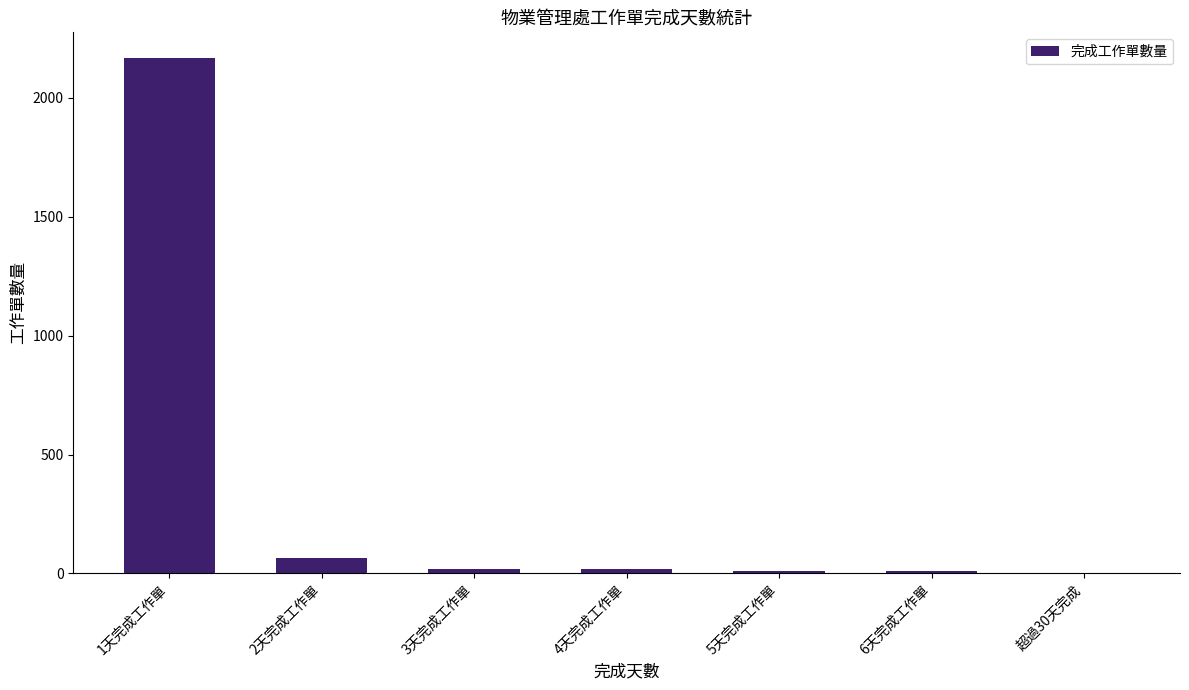

At which category does the chart reach its peak across all series?

1天完成工作單